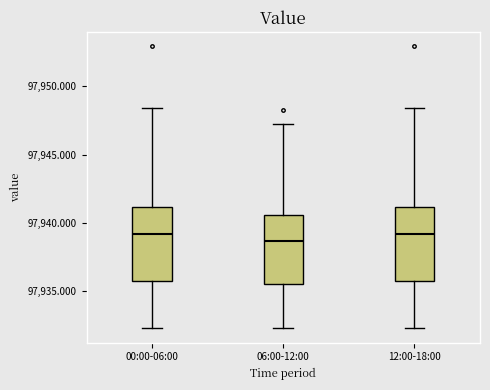

Reading left to right, transcribe this box plot: for each box, give where its median line is, the range the box spans, and where its two whiskers end, as read against the y-axis. The values are not printed on the chart, so give them approximately, as read against the axis.

00:00-06:00: median 97939.0, box 97935.5 to 97941.0, whiskers 97932.5 to 97948.5
06:00-12:00: median 97938.5, box 97935.5 to 97940.5, whiskers 97932.5 to 97947.5
12:00-18:00: median 97939.0, box 97935.5 to 97941.0, whiskers 97932.5 to 97948.5